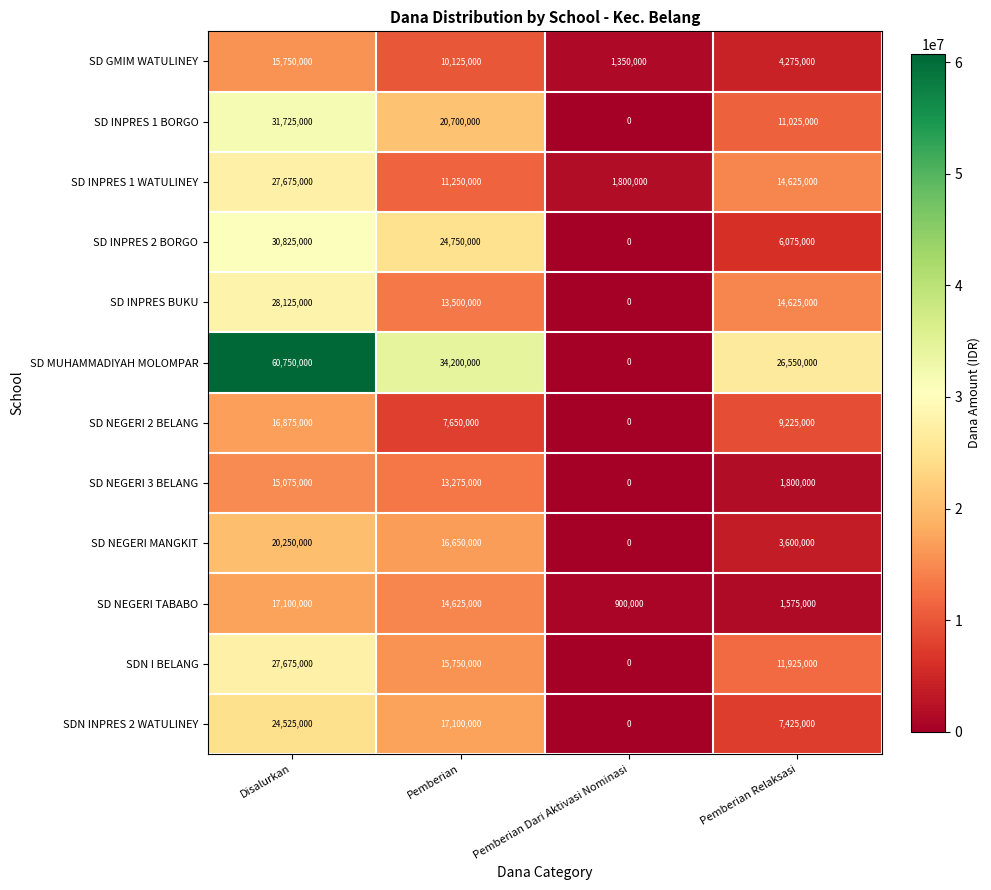

What is the average value of the SD NEGERI 3 BELANG series?

7537500